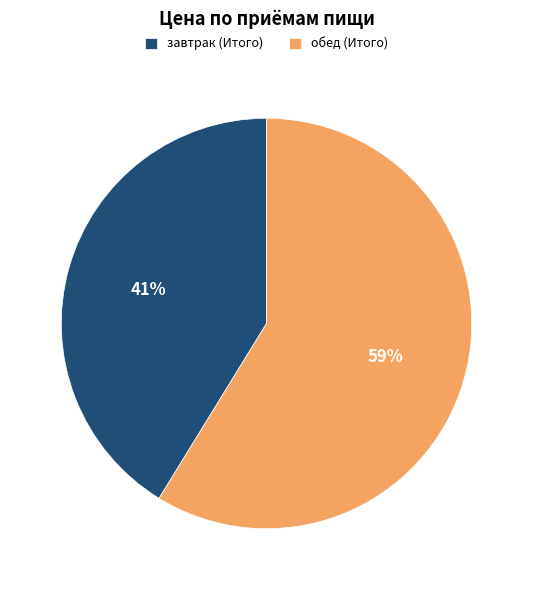

The завтрак (Итого) slice represents 41% of the pie. True or false?

True